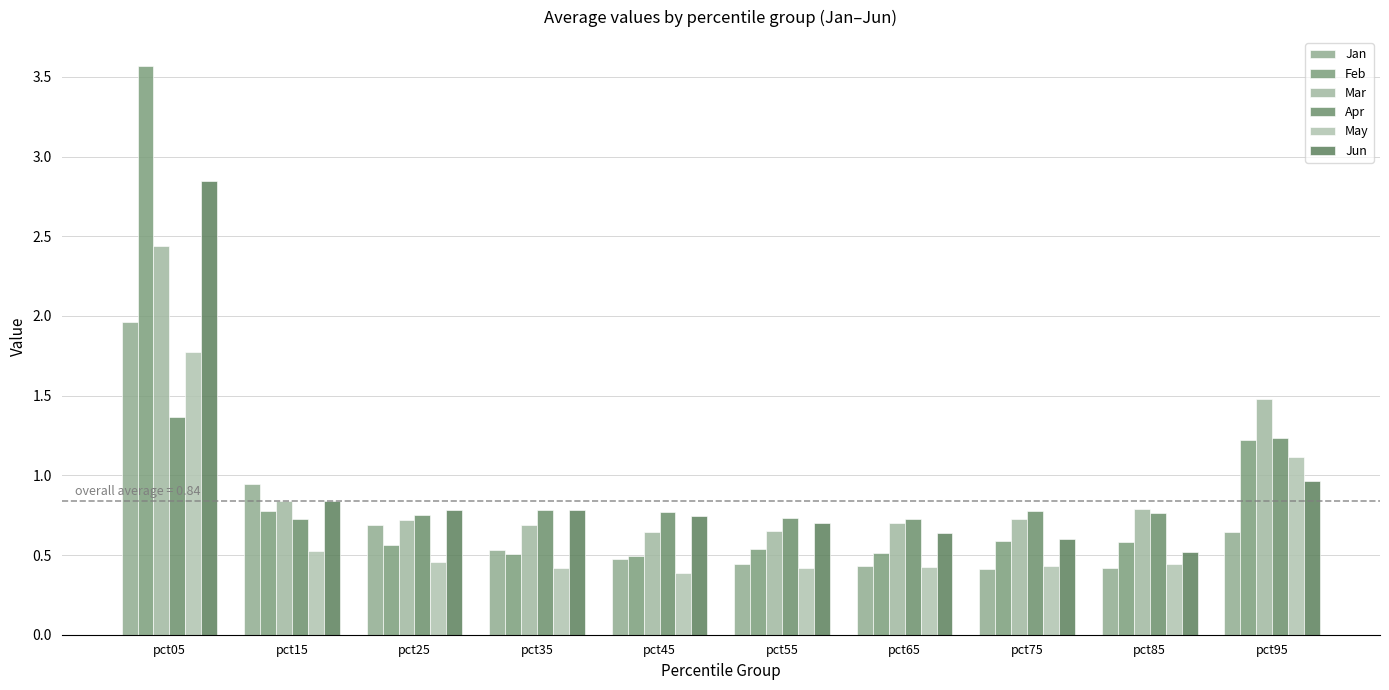

What is the smallest value displayed?

0.4